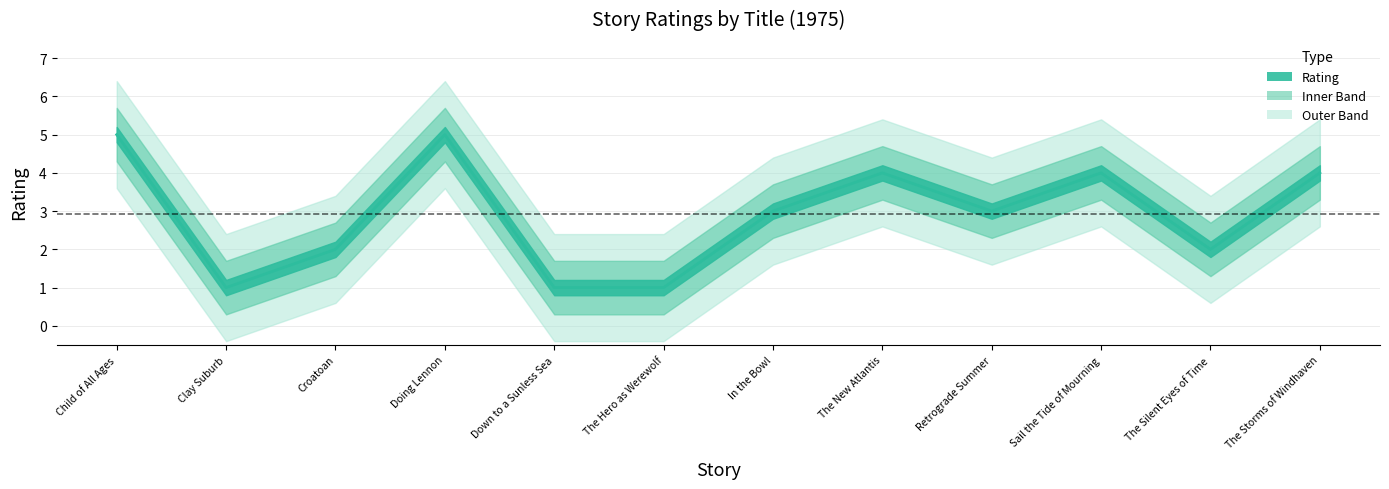

Which label corresponds to the smallest value in the chart?

Clay Suburb